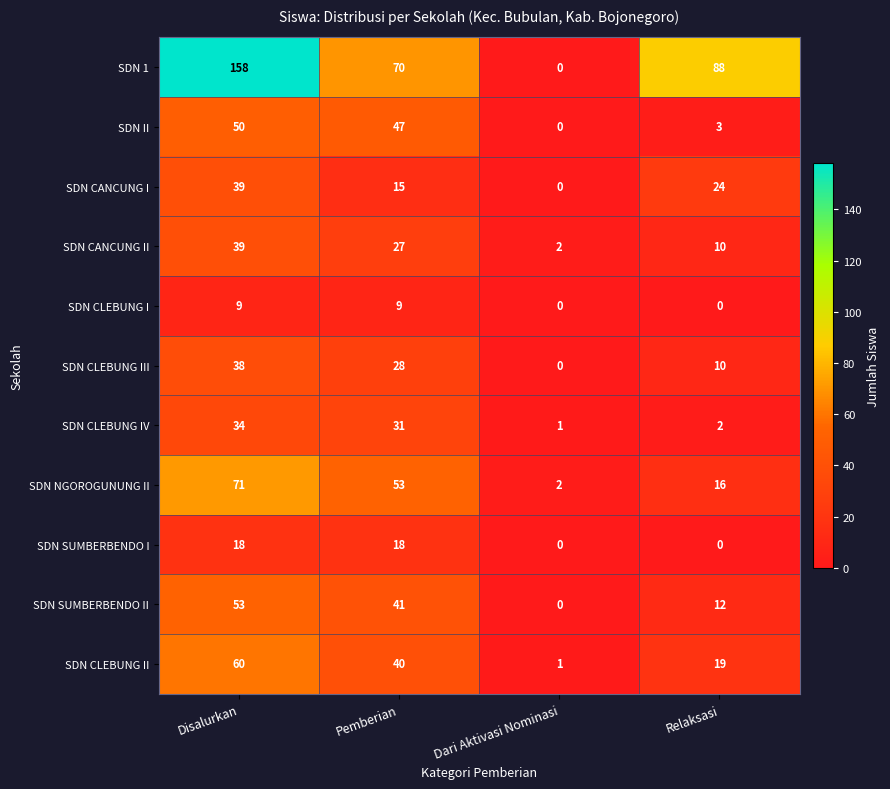

What is the difference between the SDN CANCUNG I values at Disalurkan and Dari Aktivasi Nominasi?

39